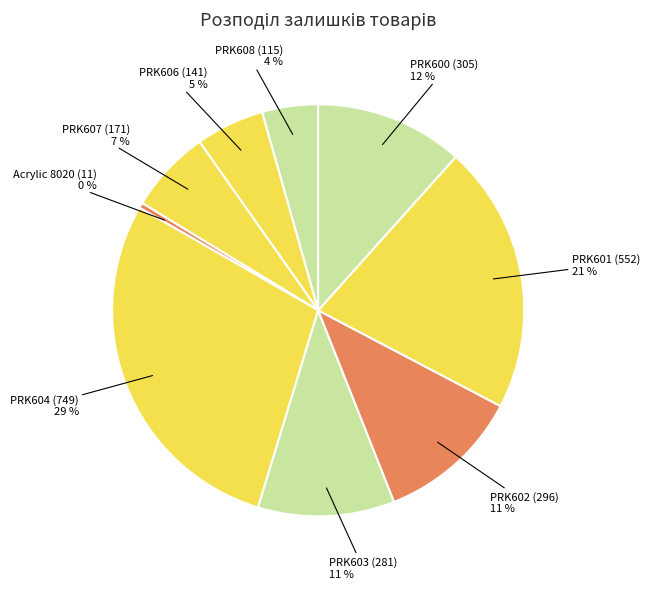

To the nearest percent, what is the average slice percentage?

11%